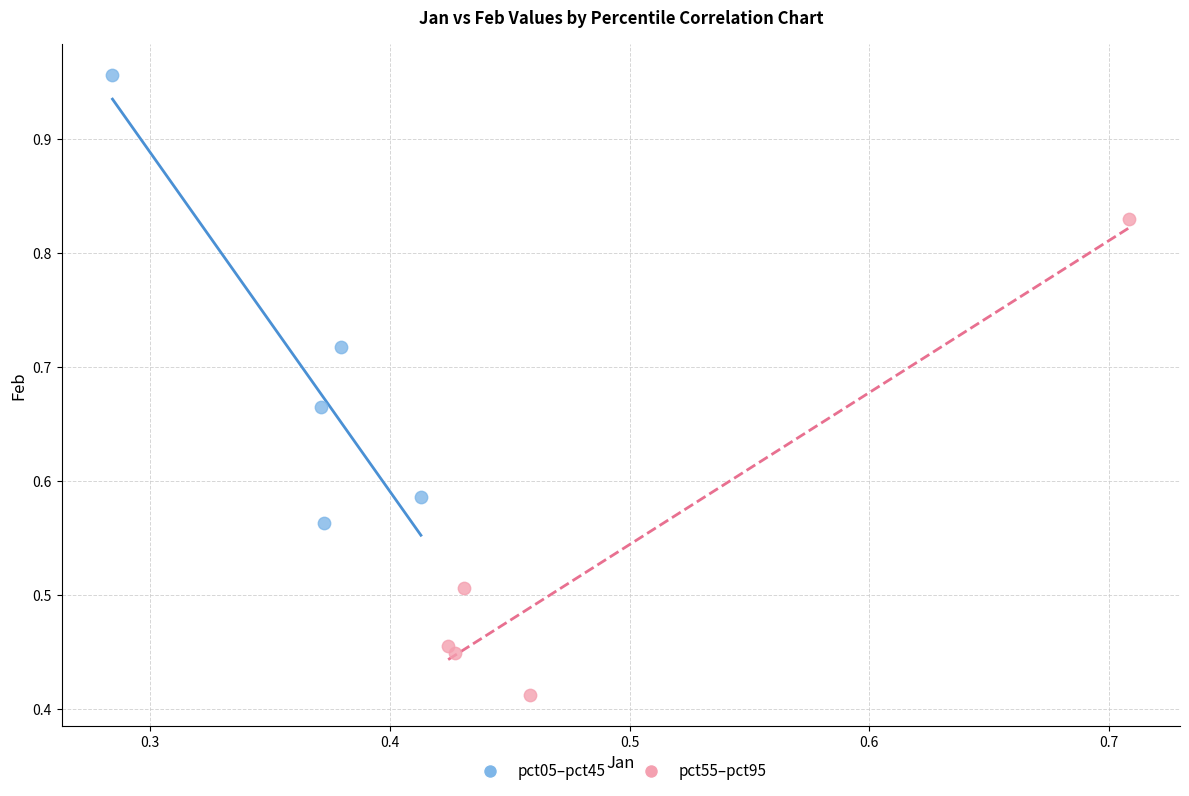

Which series has the largest Y range (max minus min)?

pct55–pct95